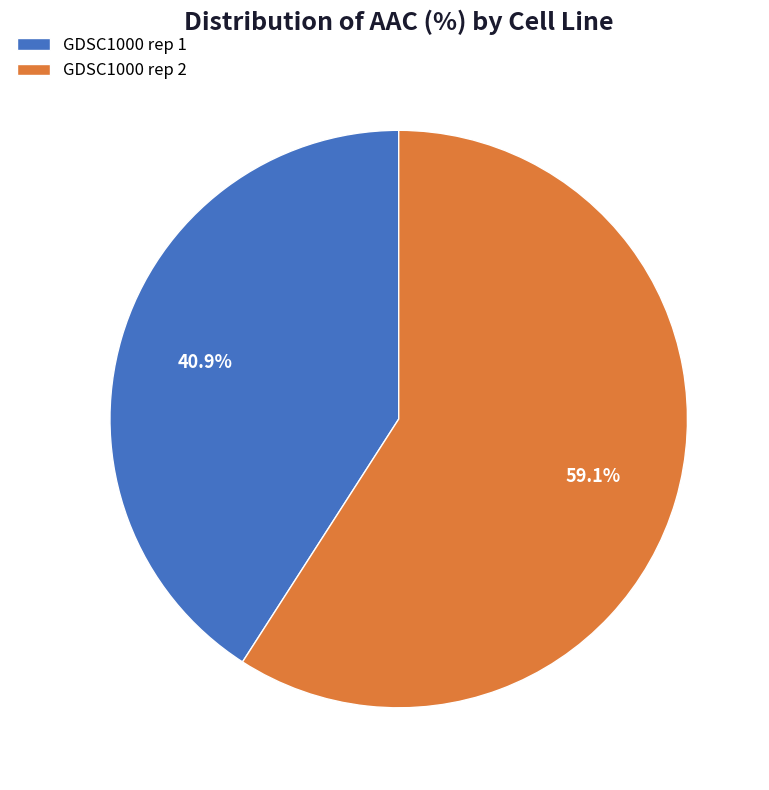

Which slice is the largest?

GDSC1000 rep 2